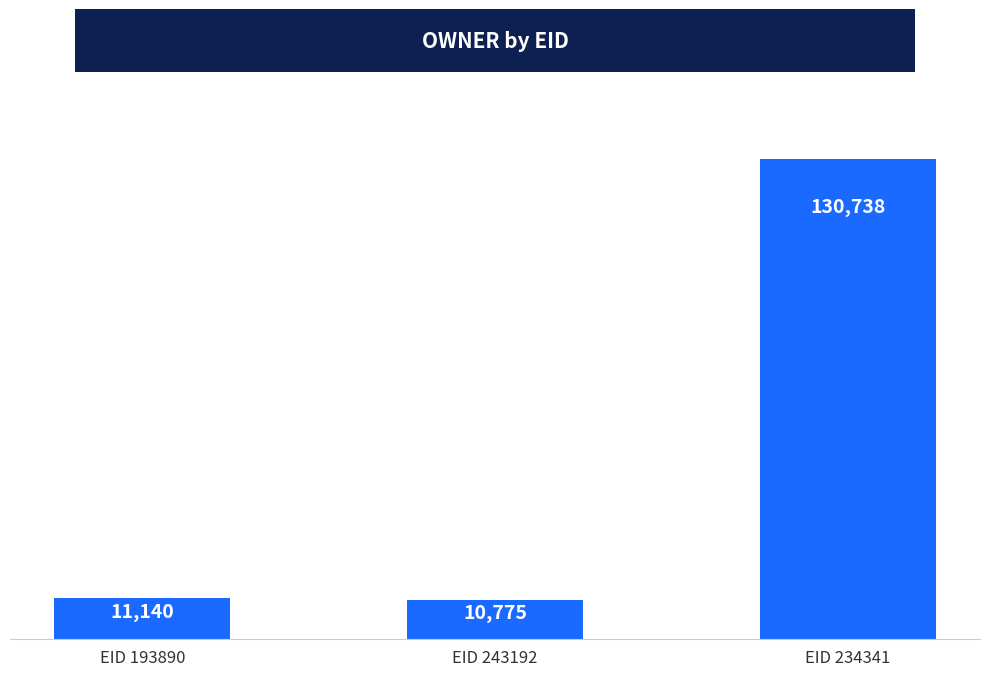

Between EID 234341 and EID 243192, which is larger?

EID 234341